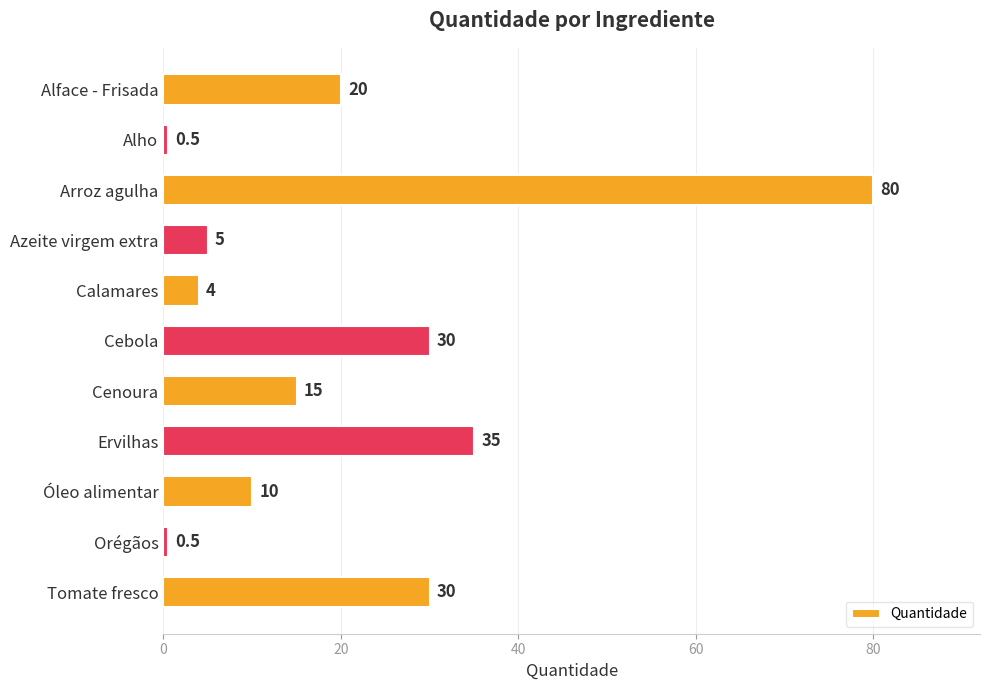

Count the number of categories in the chart.

11